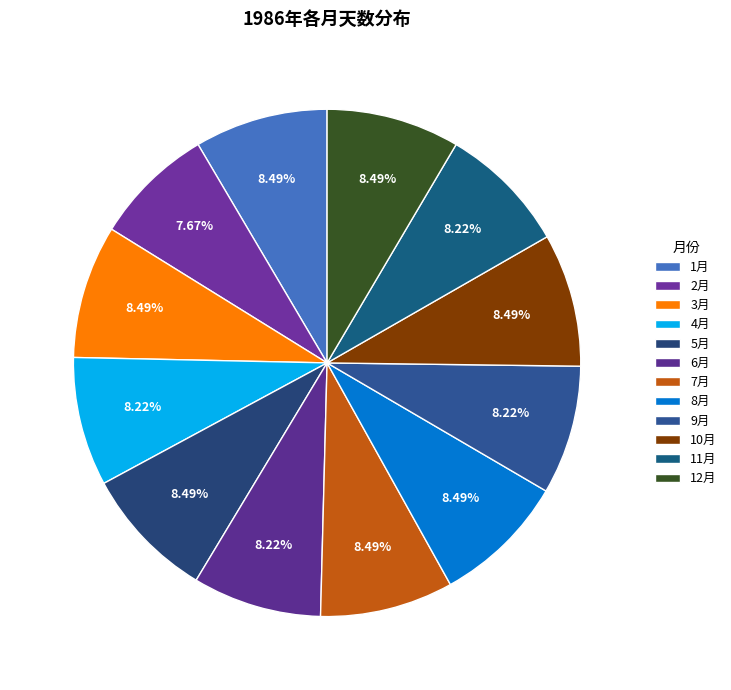

Between 3月 and 5月, which is larger?

3月